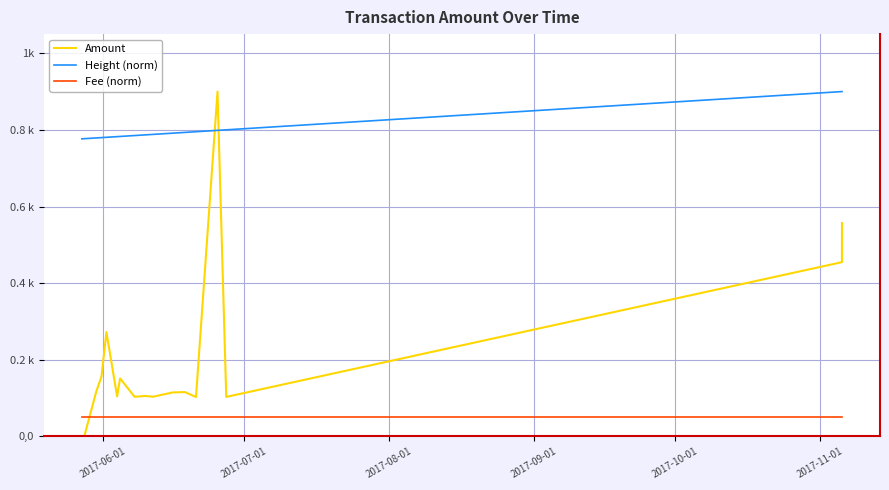

Rank the series by their maximum value, from highest to lowest.

Amount, Height (norm), Fee (norm)